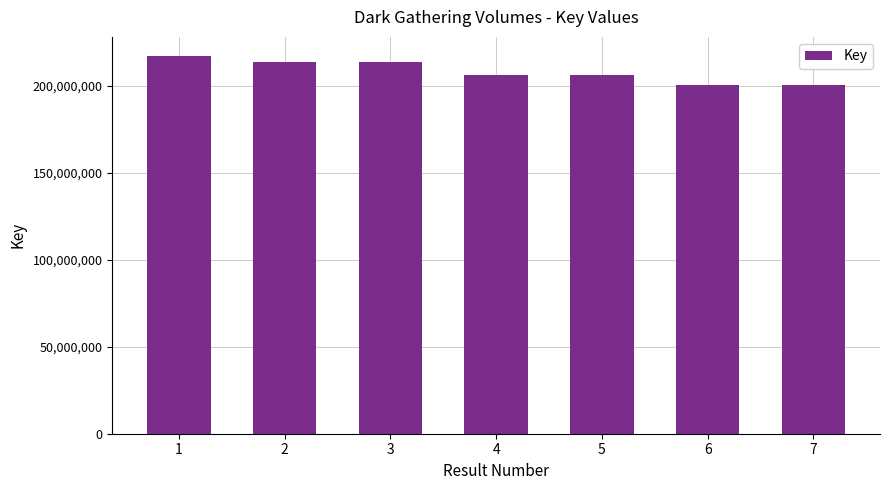

What is the change in value from 1 to 6?

-16559920